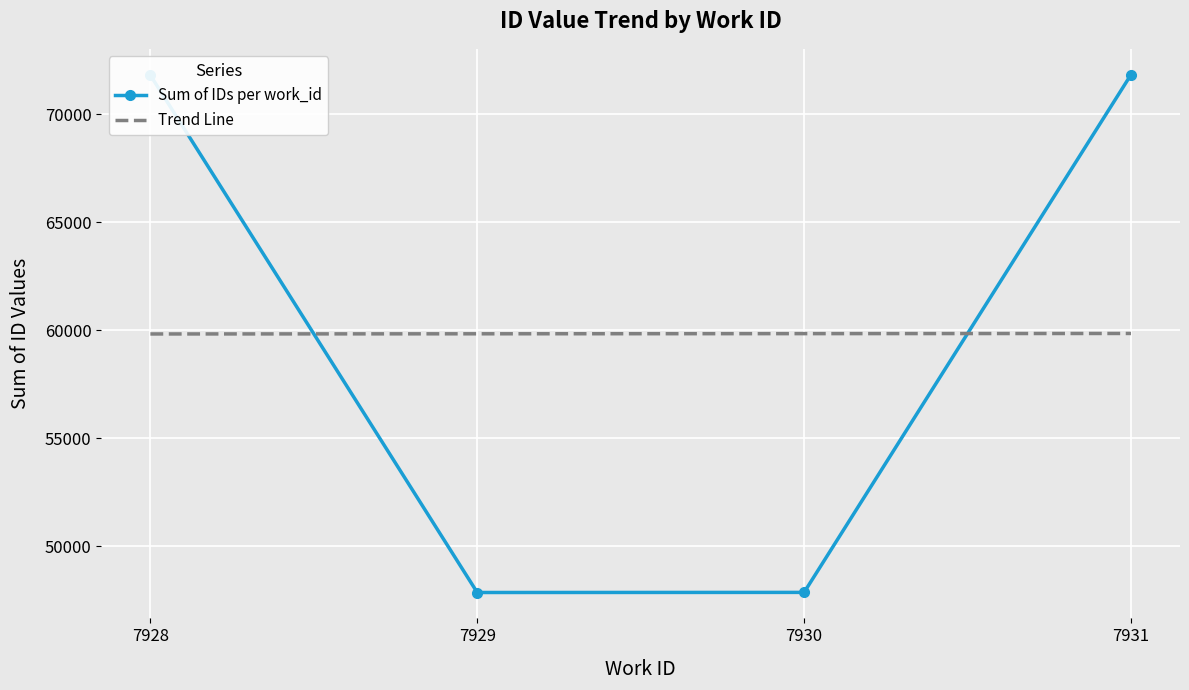

The Trend Line series shows 59846.6 at 7930. True or false?

True